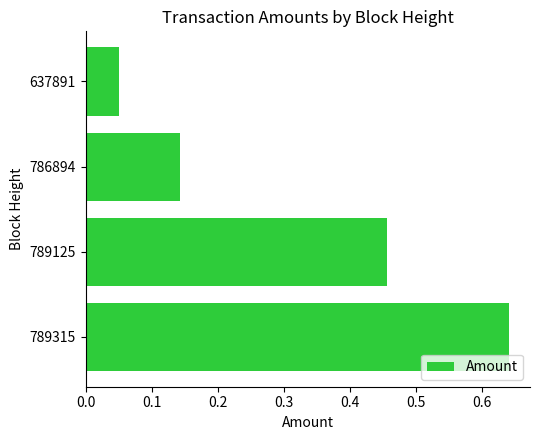

Rank the categories by value from highest to lowest.

789315, 789125, 786894, 637891